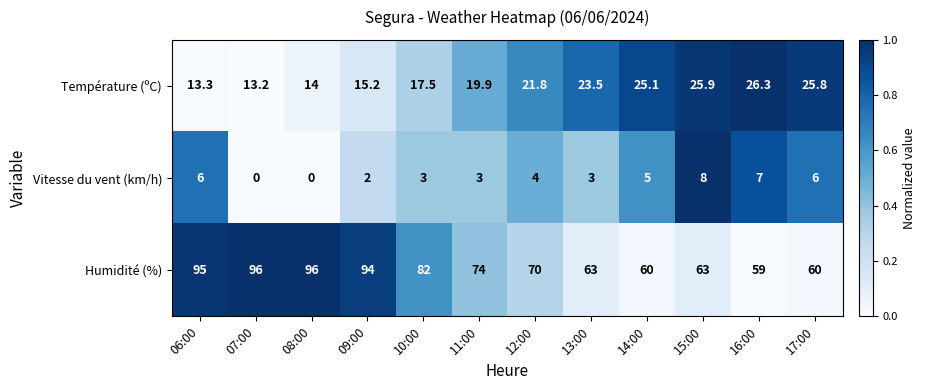

Is it true that Température (ºC) equals 17.3 at 17:00?

False